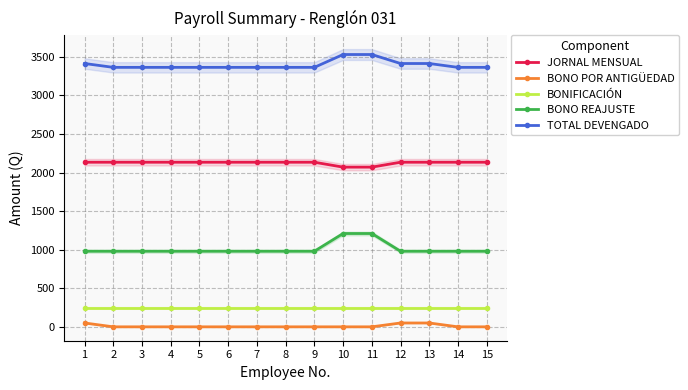

What is the greatest value displayed?

3530.6